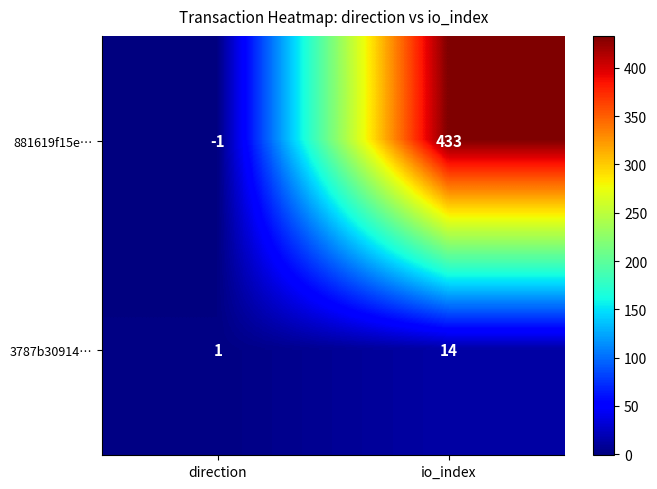

What is the difference between the 3787b30914… values at io_index and direction?

13